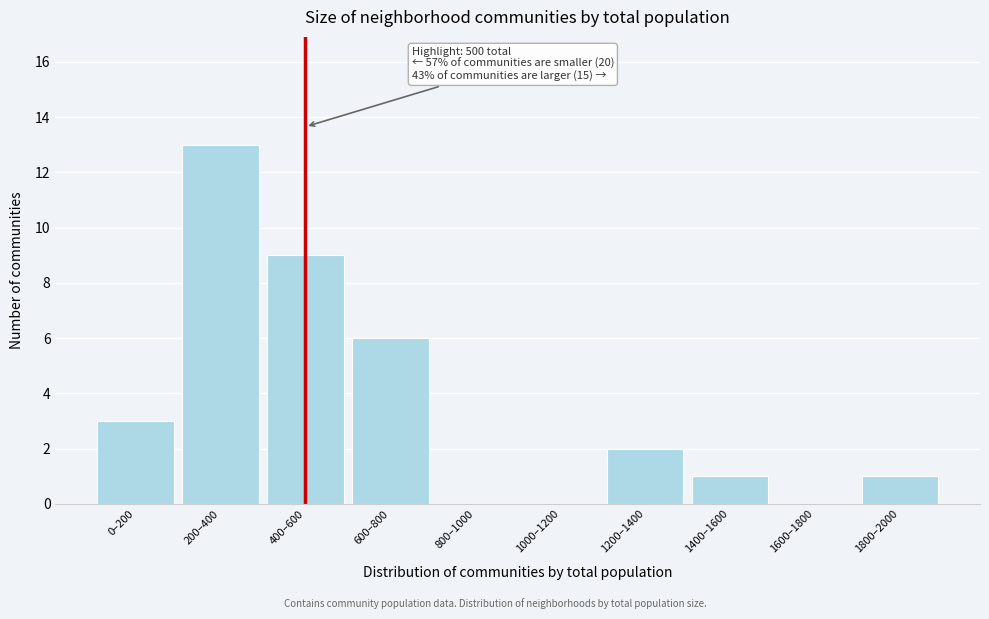

What is the sum of the values at 200–400 and 800–1000?

13